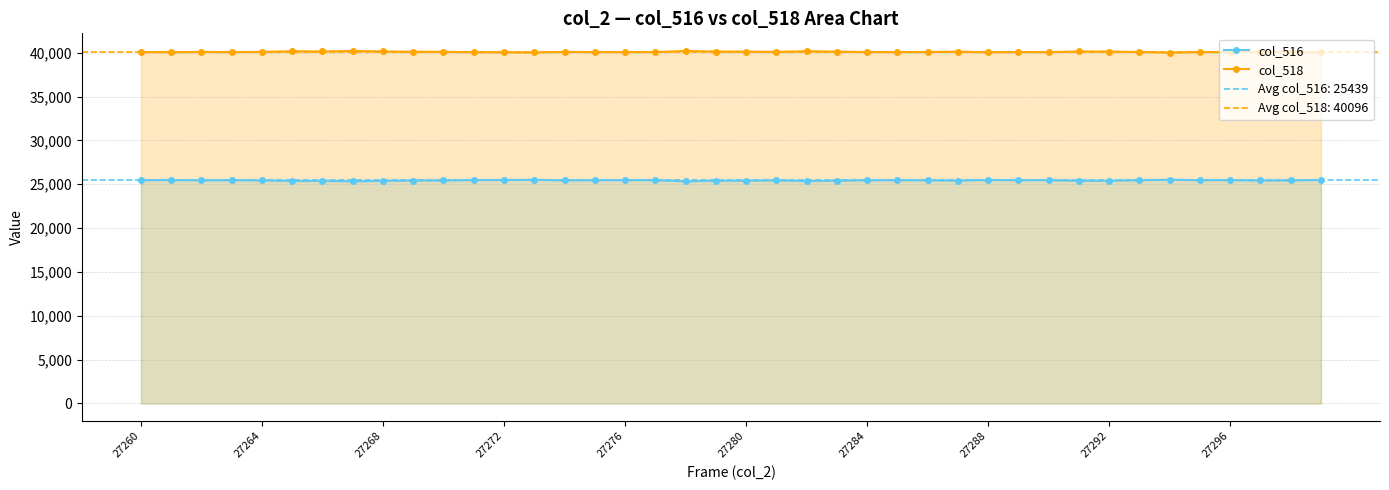

True or false: col_518 and col_516 intersect in this chart.

False